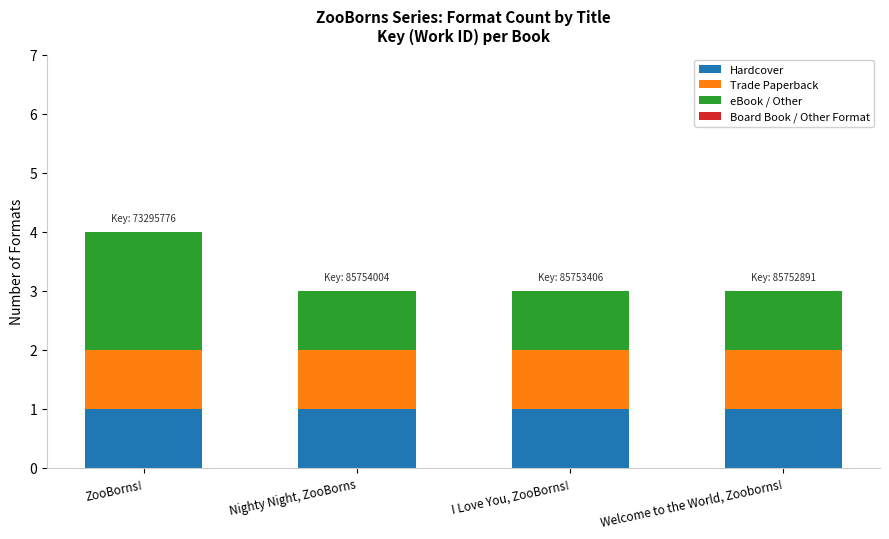

Reading left to right, what are the values for Hardcover?

1	1	1	1